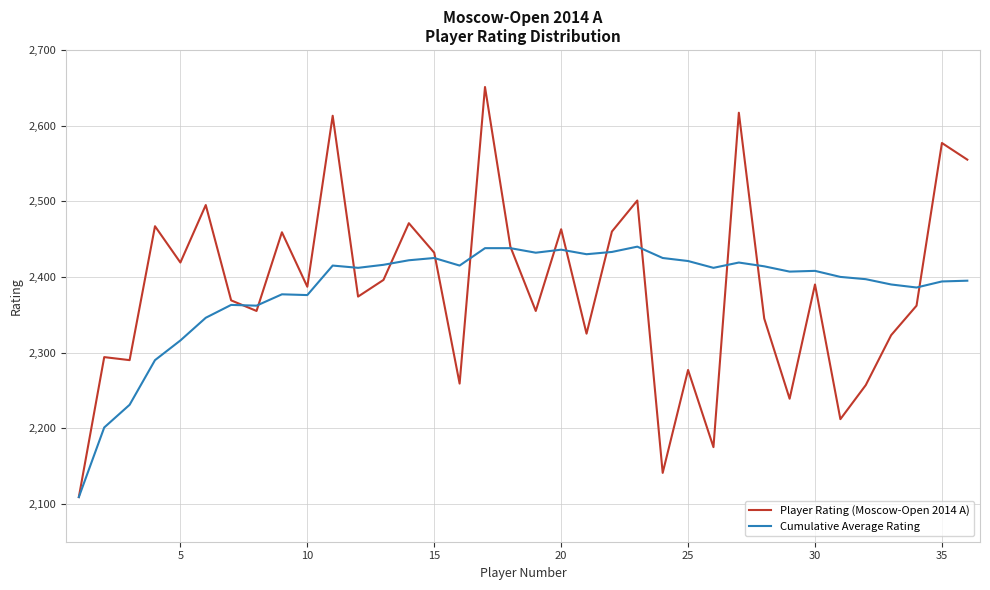

What is the lowest value of the Player Rating (Moscow-Open 2014 A) series?

2109